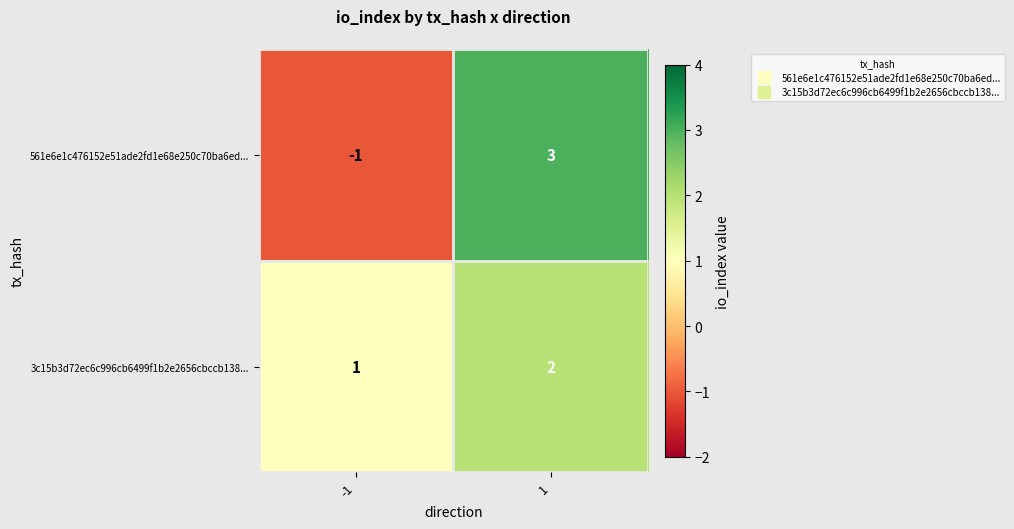

Which series has the widest spread of values?

561e6e1c476152e51ade2fd1e68e250c70ba6ed...